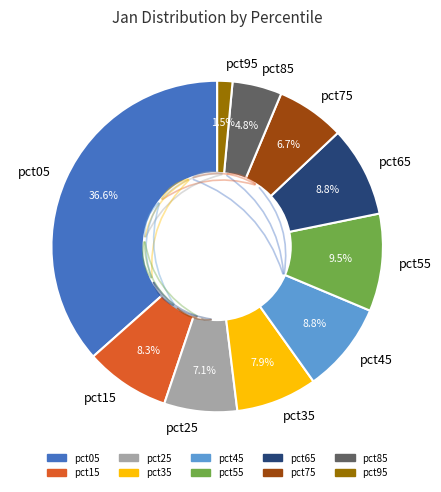

What is the smallest slice in the pie chart?

pct95